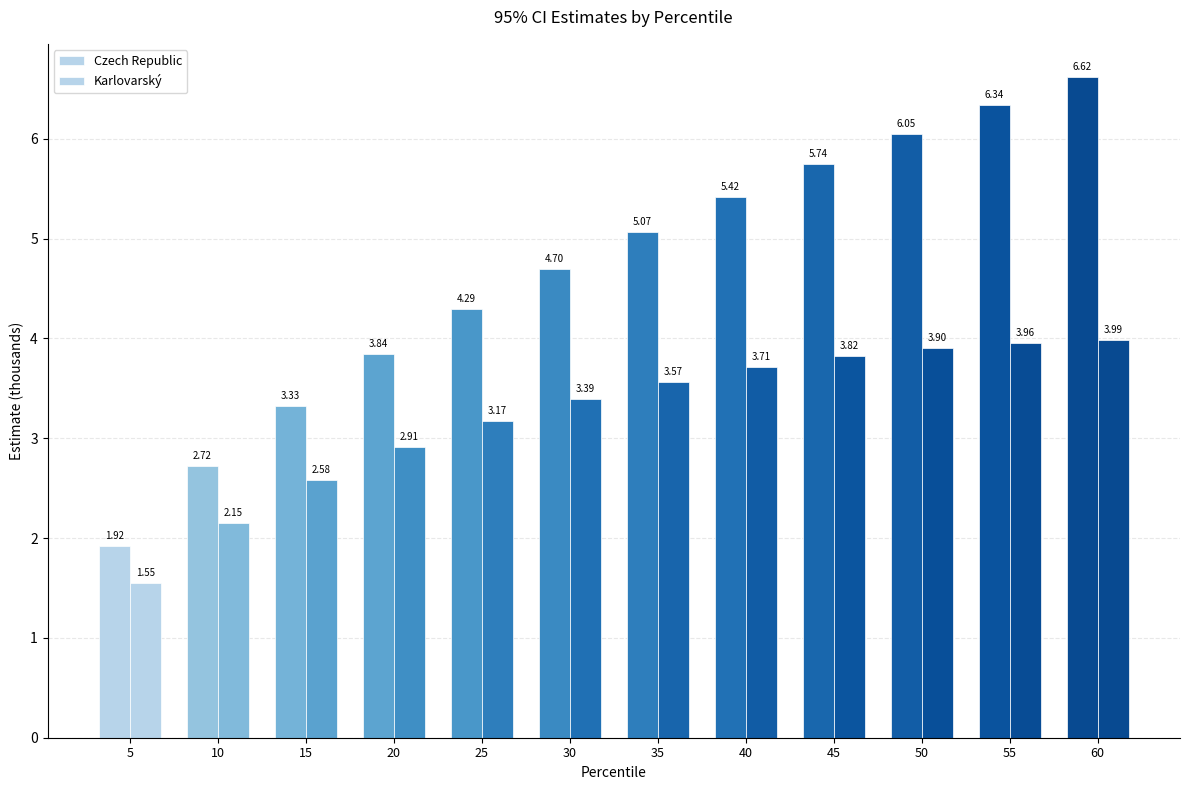

At which category is the sum across all series the highest?

60